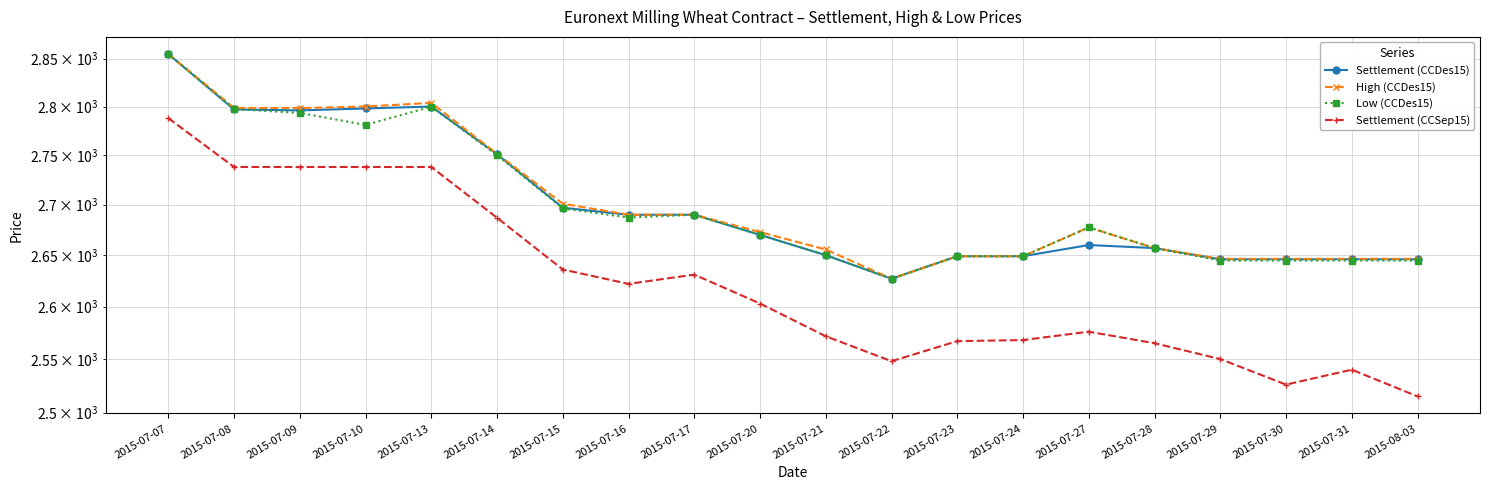

The Settlement (CCSep15) series shows 2622.0 at 2015-07-16. True or false?

True